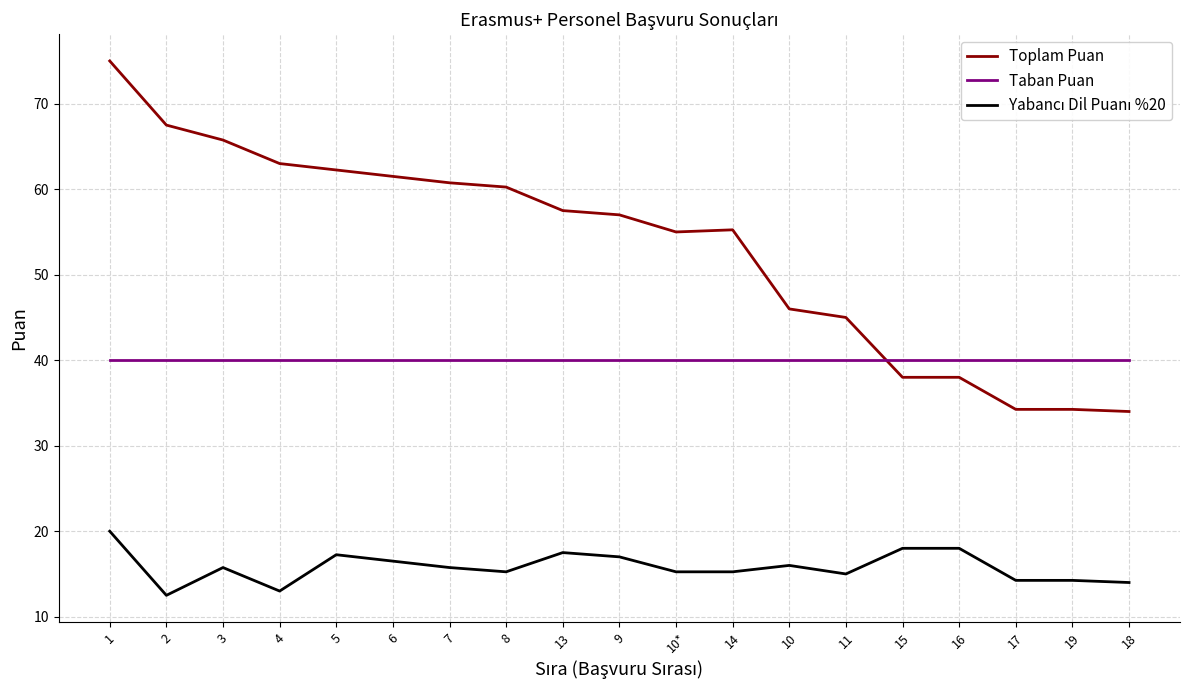

What position from the right is 11?

6